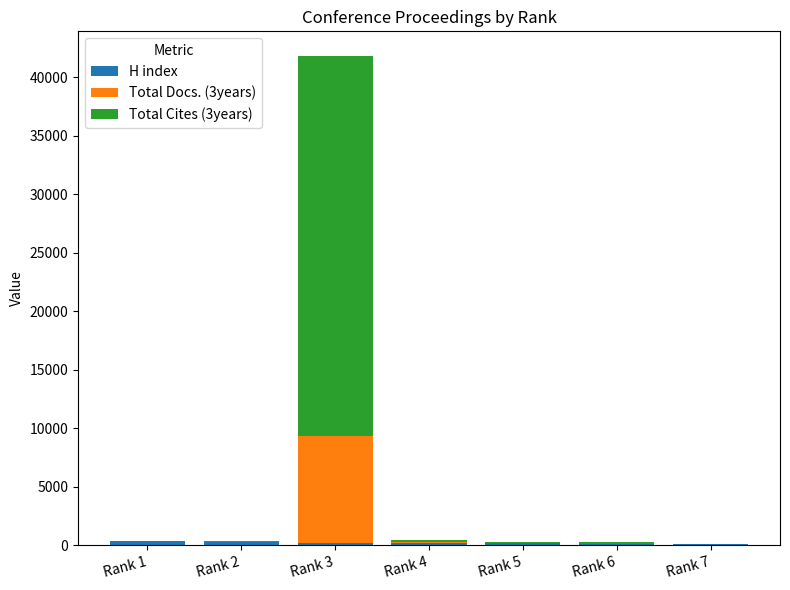

How many series are shown in this chart?

3